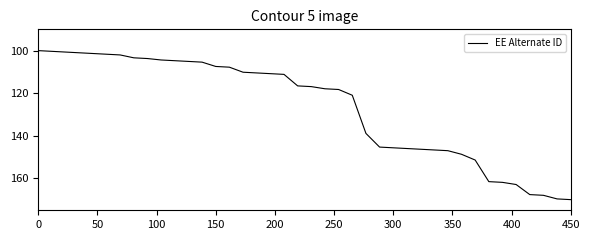

What is the difference between the maximum and minimum values?

70.0